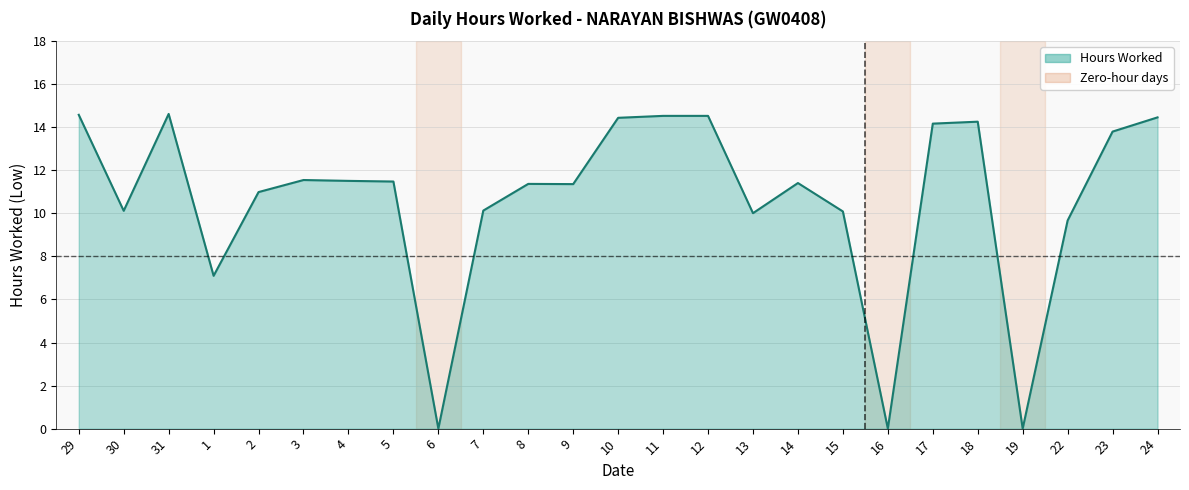

Read the value at 5.

11.5